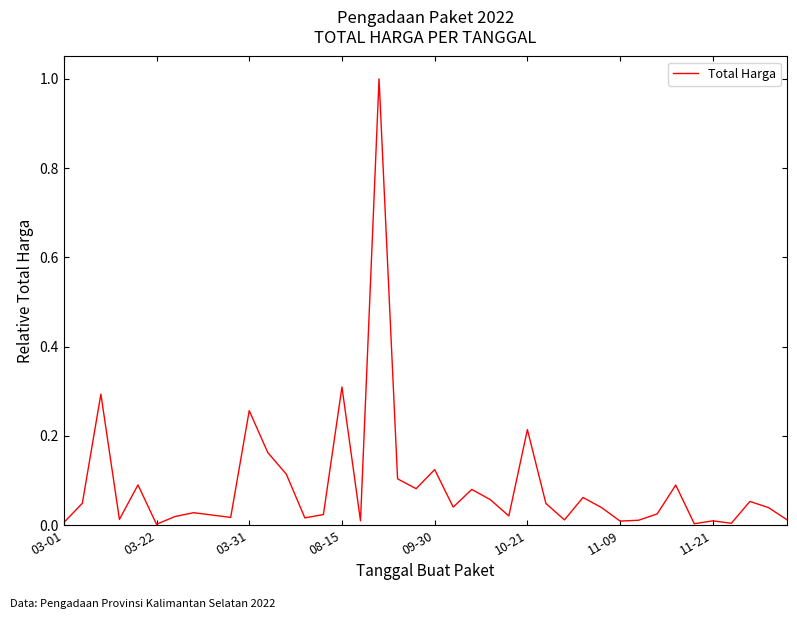

What is the difference between the maximum and minimum values?

1.0